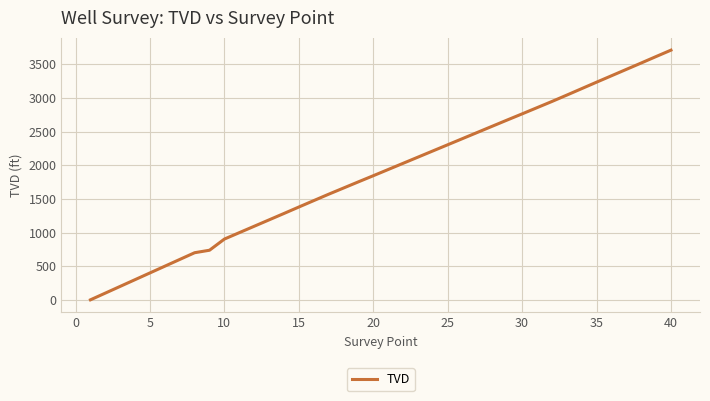

What is the difference between the maximum and minimum values?

3709.8